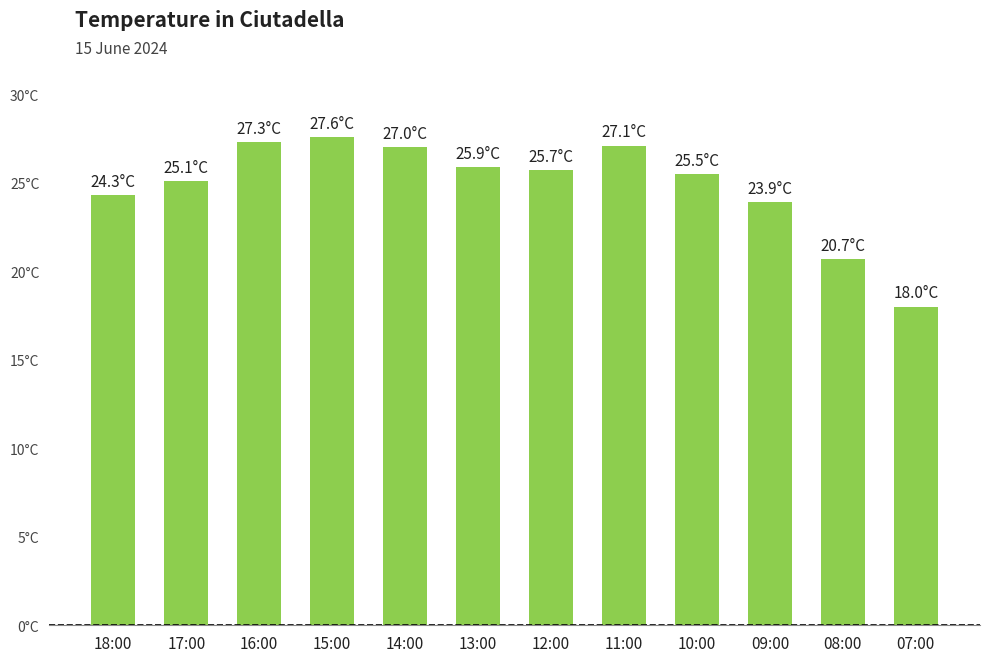

True or false: the data shows 20.7 at 08:00.

True